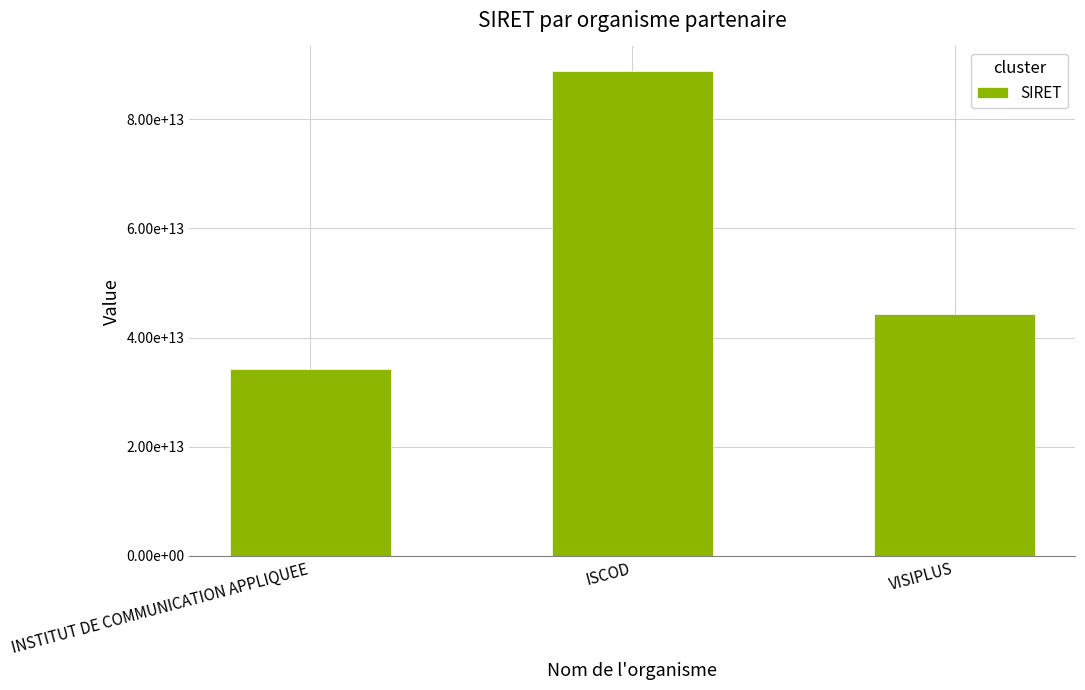

Where is the data nearest to the value 61597192000035?

VISIPLUS